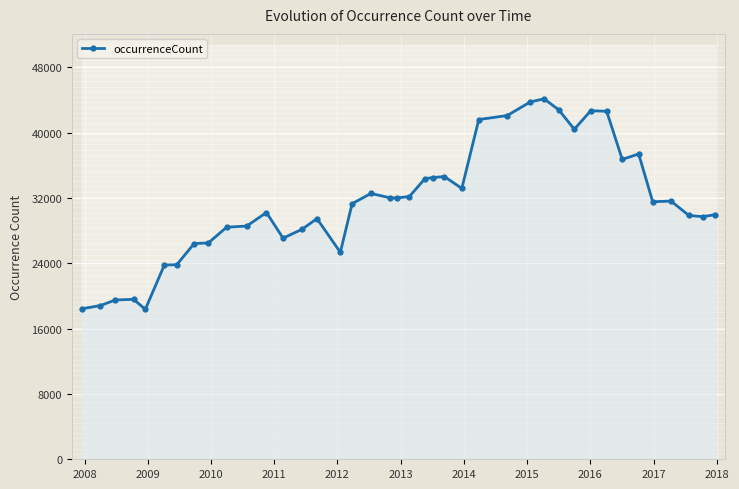

How many series are shown in this chart?

1